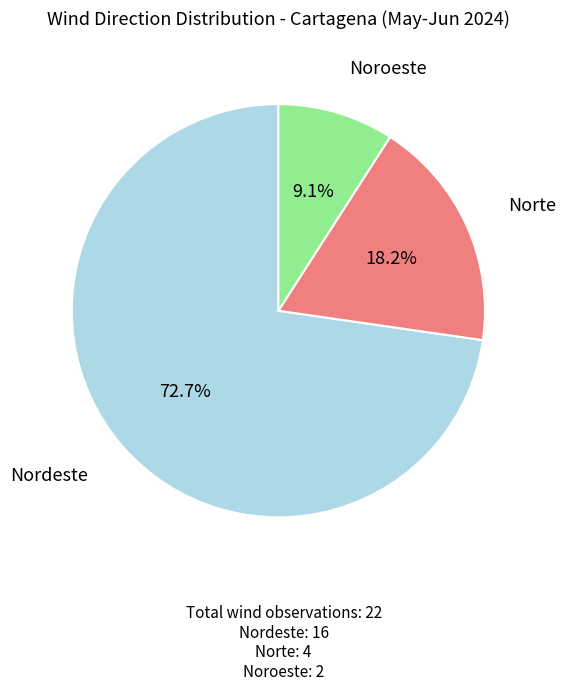

What is the ratio of the value at Noroeste to the value at Nordeste?

0.1